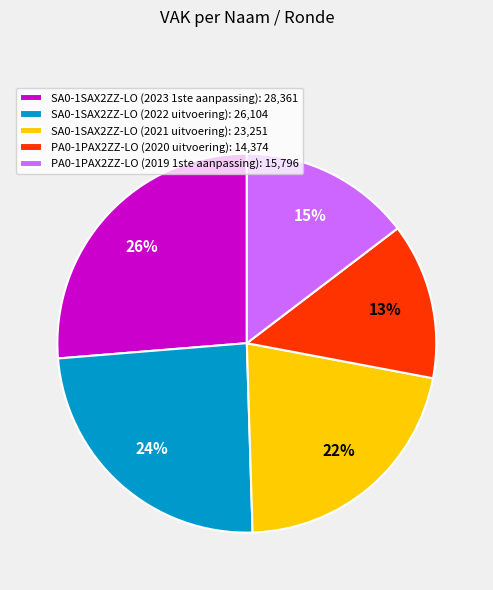

How many slices are in this pie chart?

5